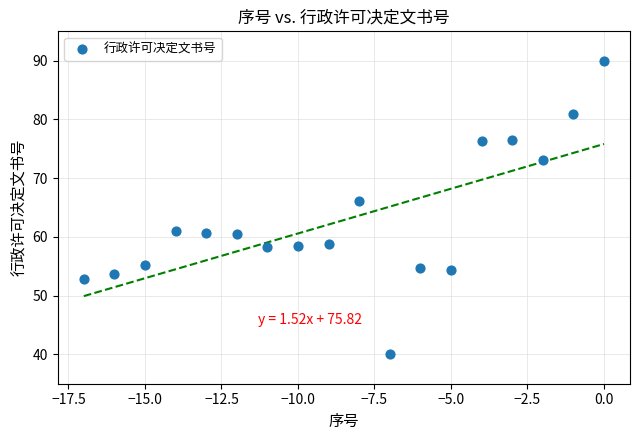

What is the range of Y values (max minus min)?

50.0